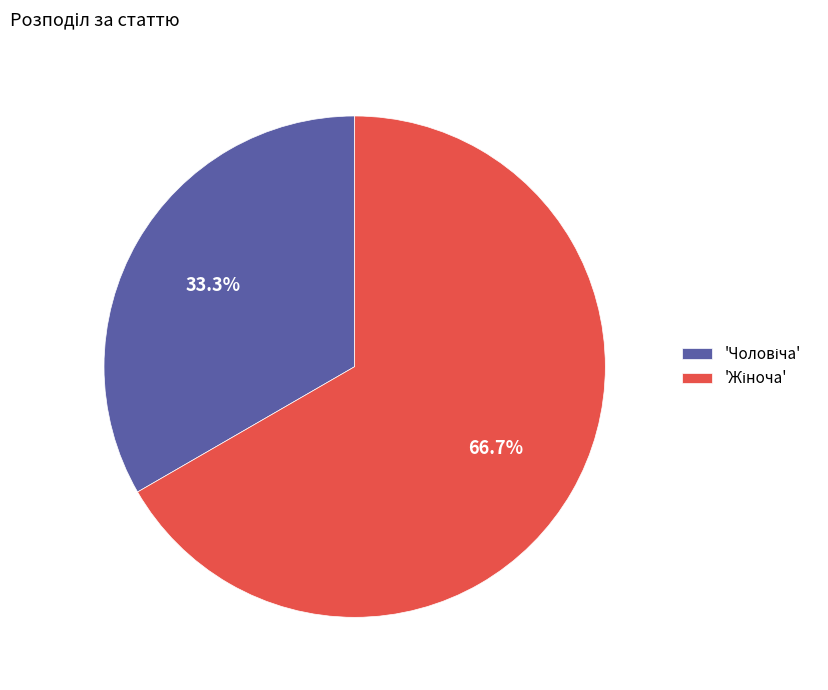

Is there any slice that represents more than half of the pie?

Yes